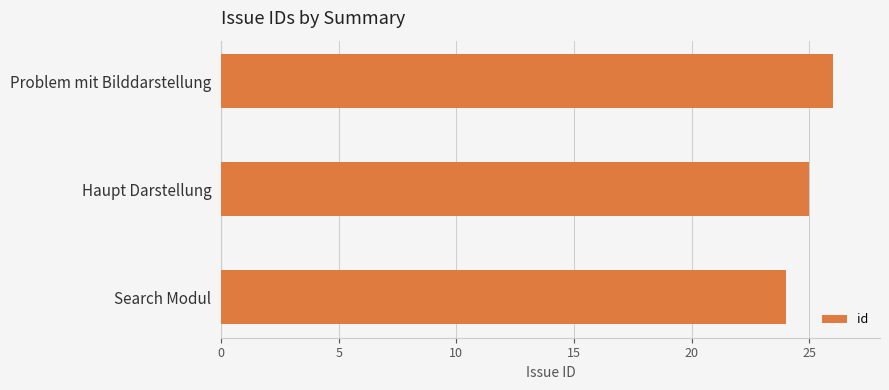

What is the sum of all values?

75